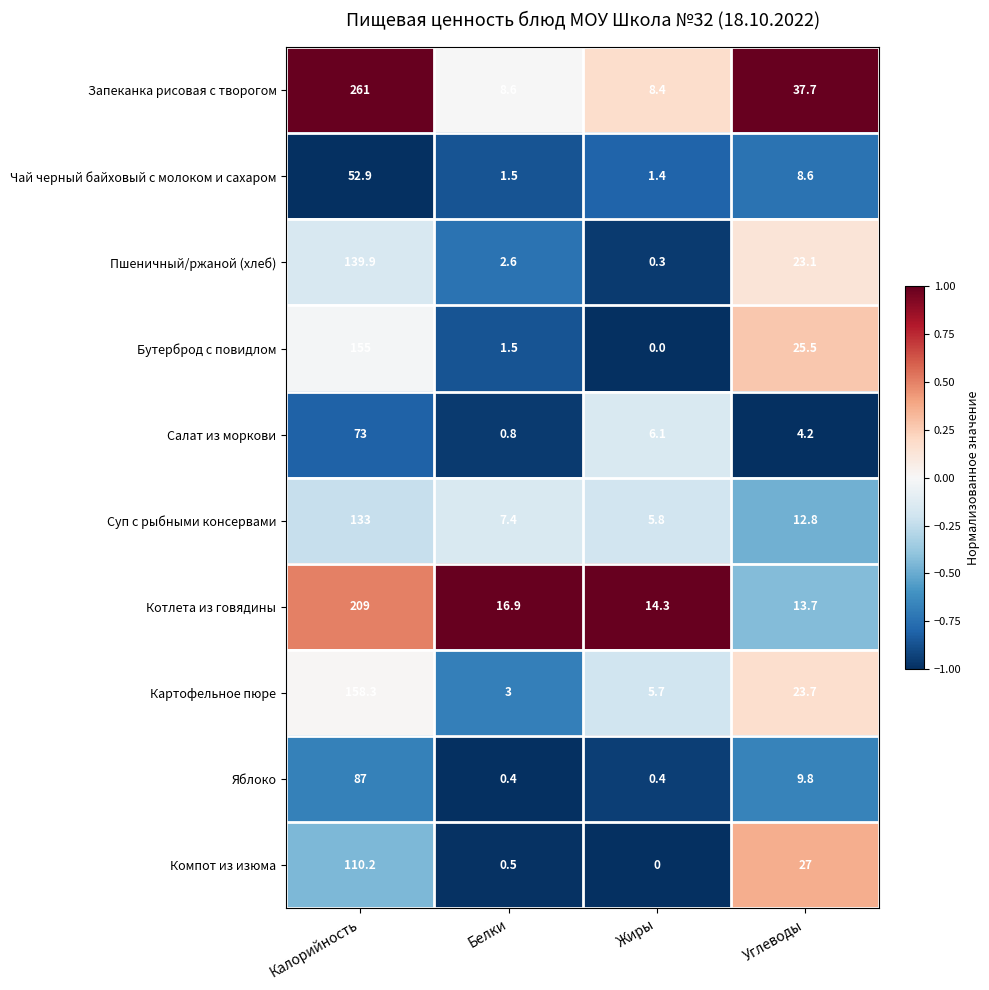

The Котлета из говядины series shows 16.9 at Белки. True or false?

True